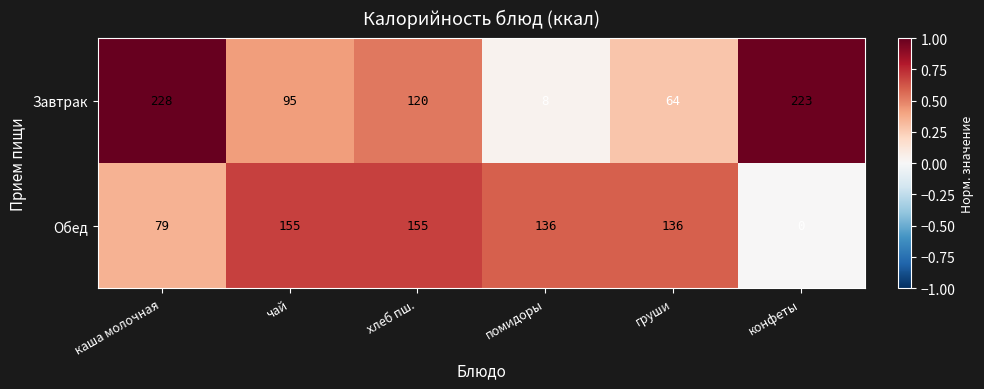

What is the approximate value of Завтрак at груши?

64